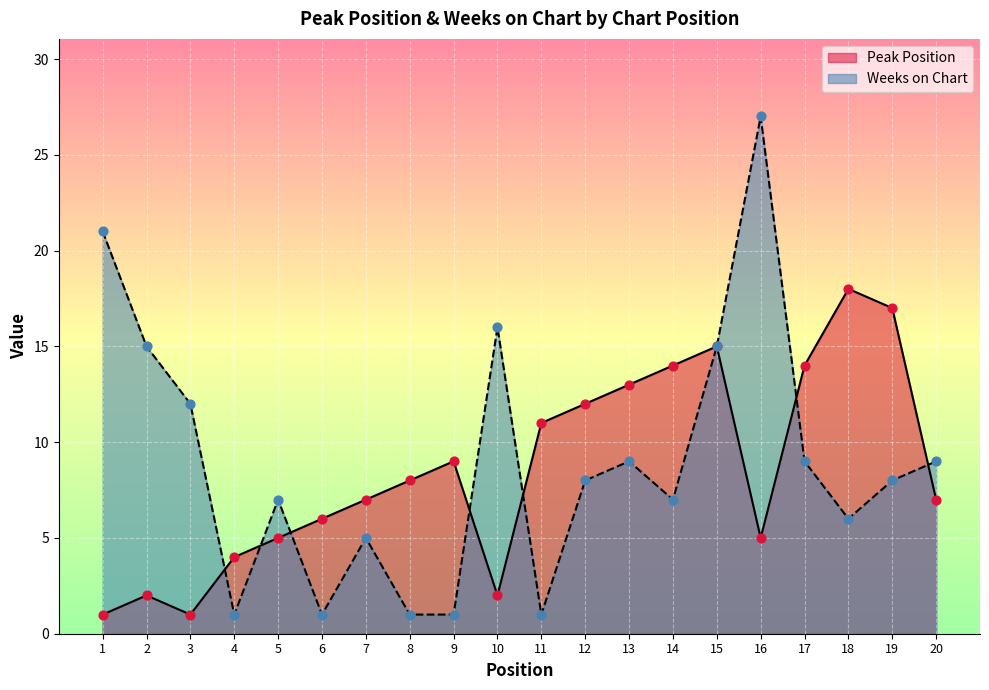

Which series reaches the minimum Y coordinate?

Peak Position